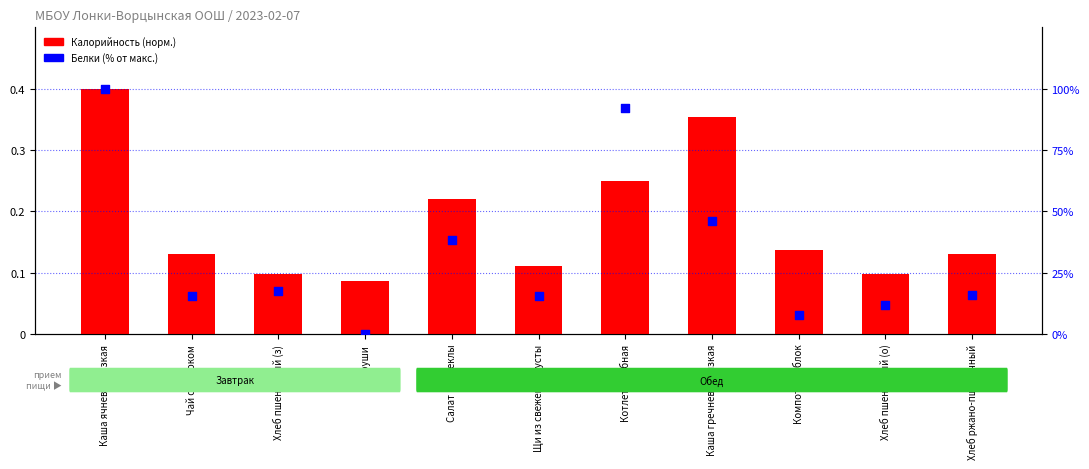

What are all the series names shown in the legend?

Калорийность (норм.), Белки (% от макс.)